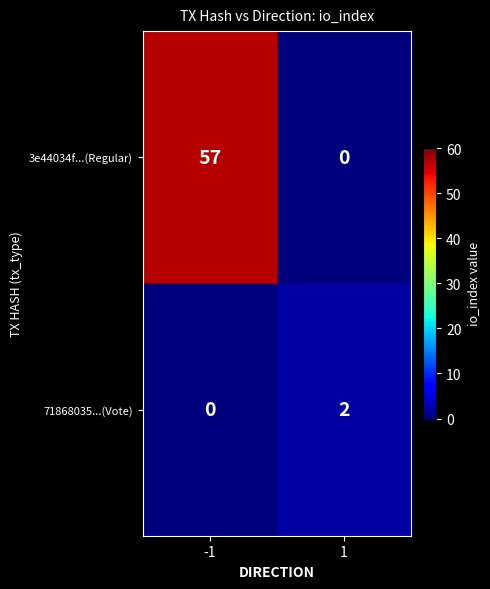

Reading right to left, list all the values displayed in this chart.

3e44034f...(Regular): 1=0	-1=57
71868035...(Vote): 1=2	-1=0